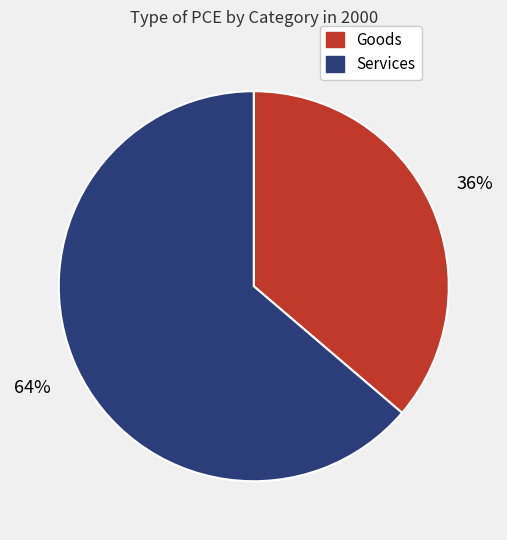

Which has a higher value, Goods or Services?

Services